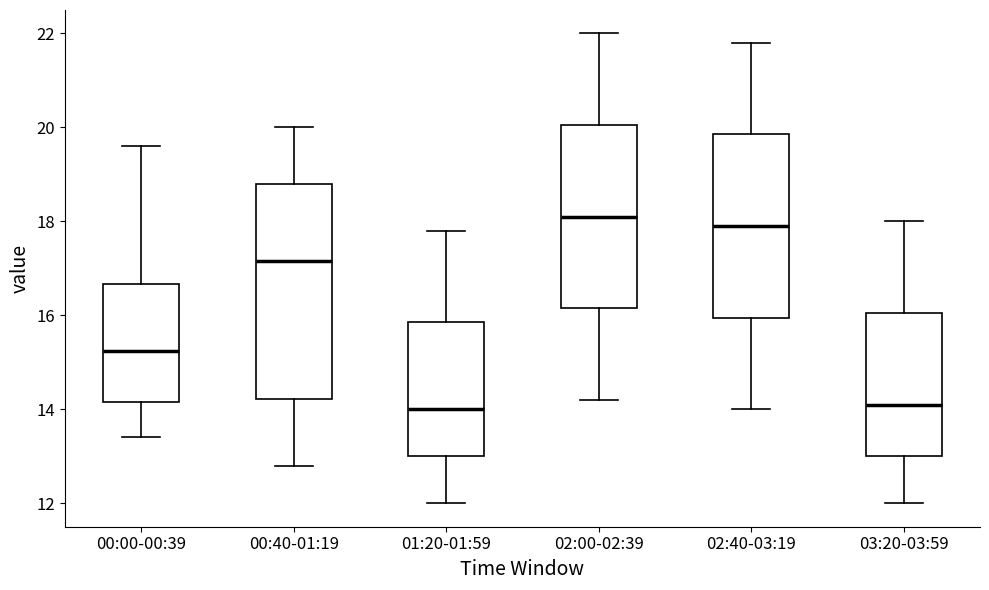

Where is the upper edge of the box for 02:00-02:39 on the y-axis? The values are not printed on the chart, so give them approximately, as read against the axis.

20.0